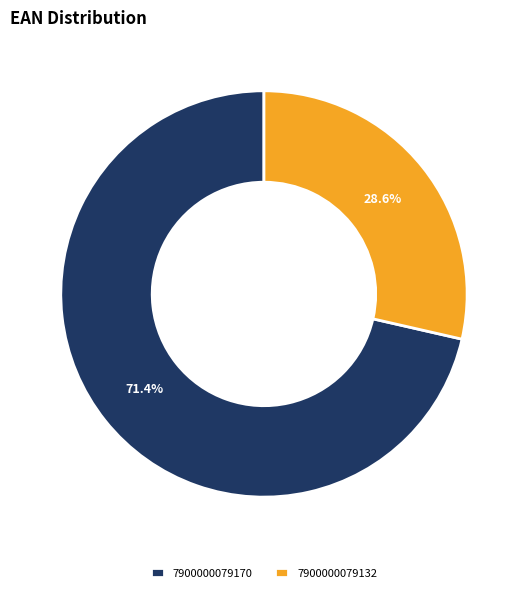

How many slices are in this pie chart?

2